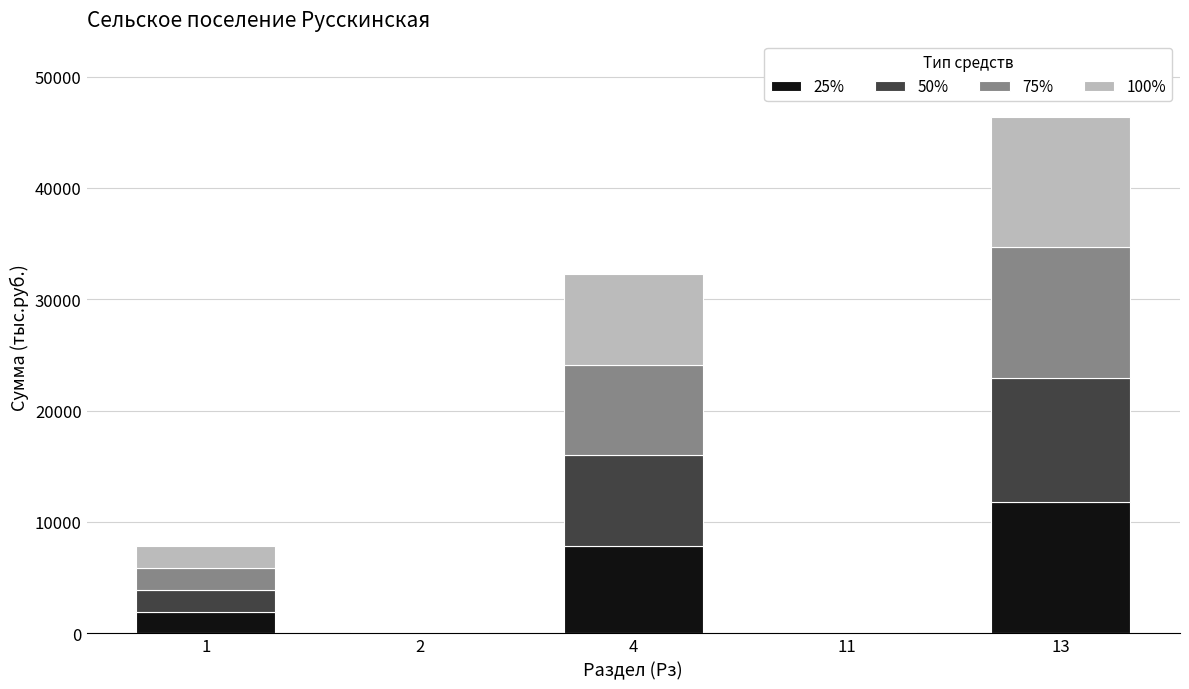

What is the total value across all series at 4?

32237.5